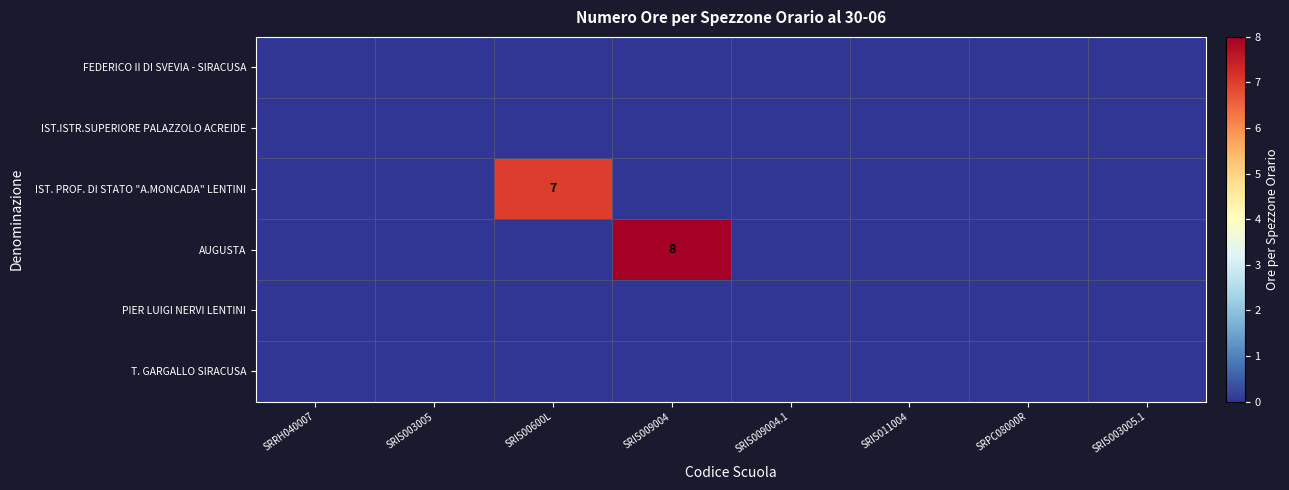

Where is IST. PROF. DI STATO "A.MONCADA" LENTINI nearest to the value 3?

SRRH040007